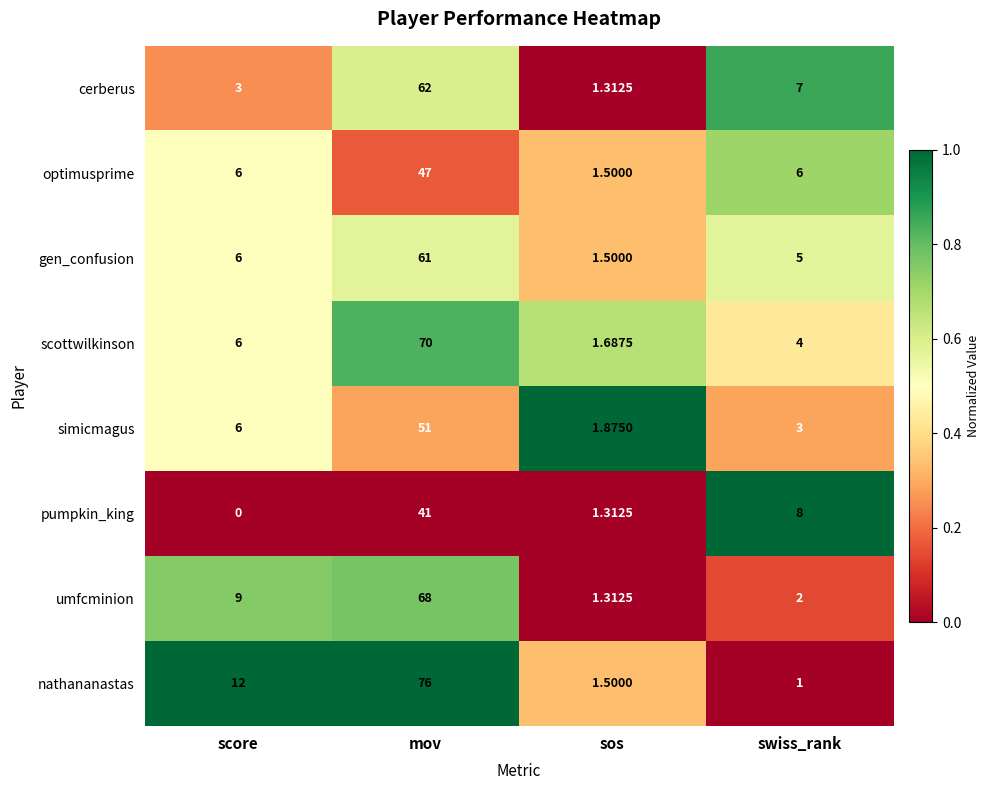

What is the greatest value displayed?

76.0